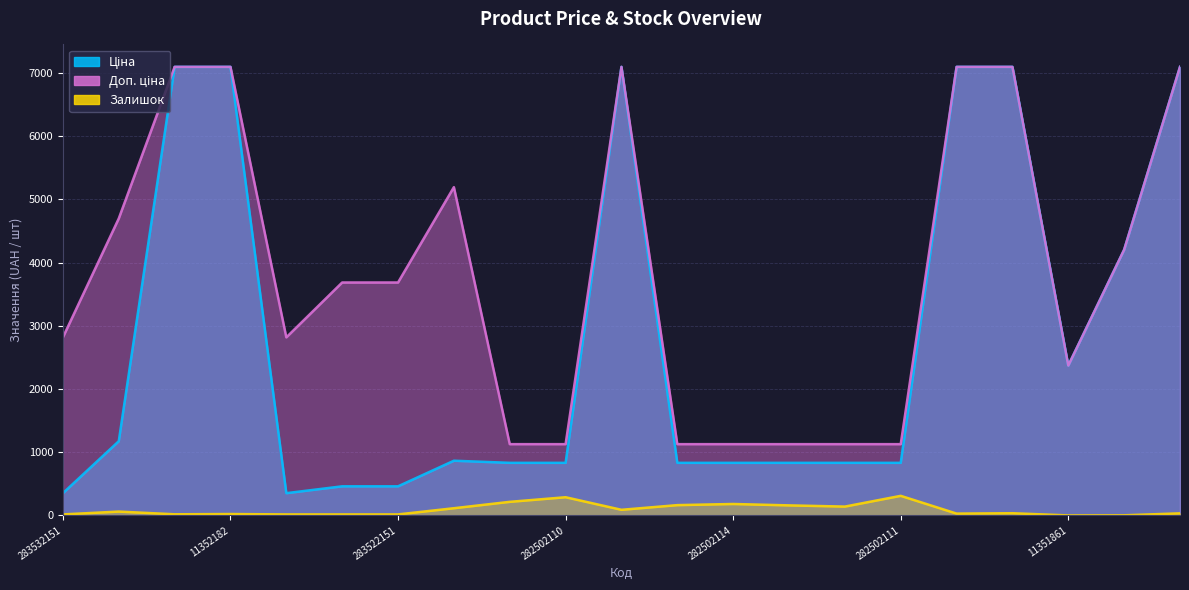

What position from the right is 282502117?

13